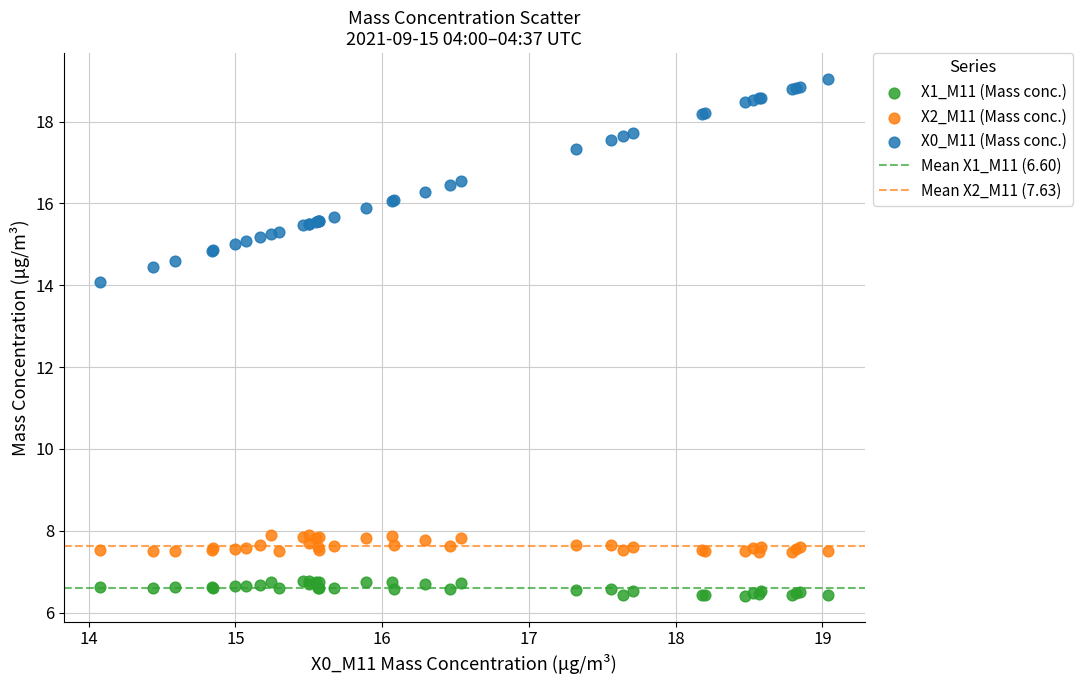

Across all series, what Y value is closest to 12?

14.1